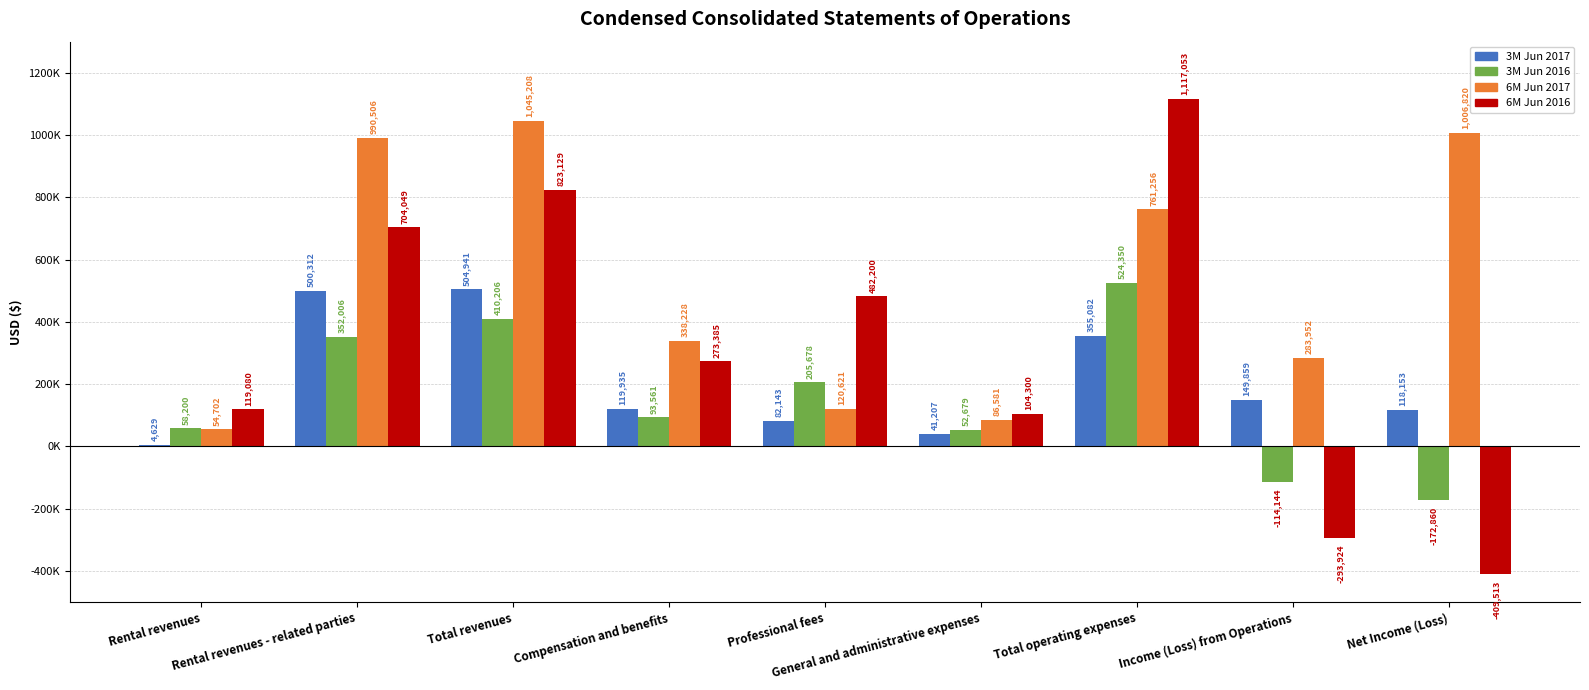

Are the bars grouped side by side (vs. stacked)?

Yes